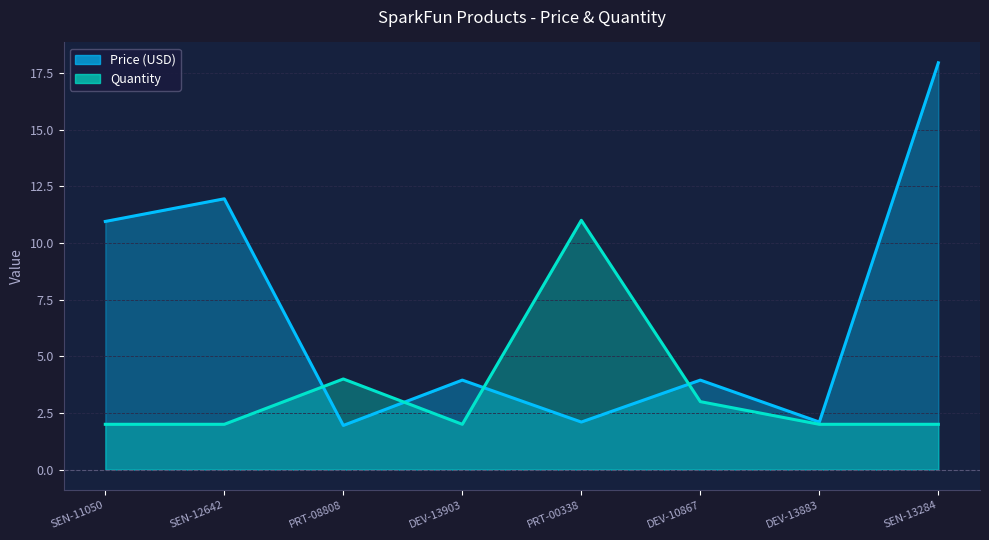

What is the difference between the second highest and minimum values in the Quantity series?

2.0